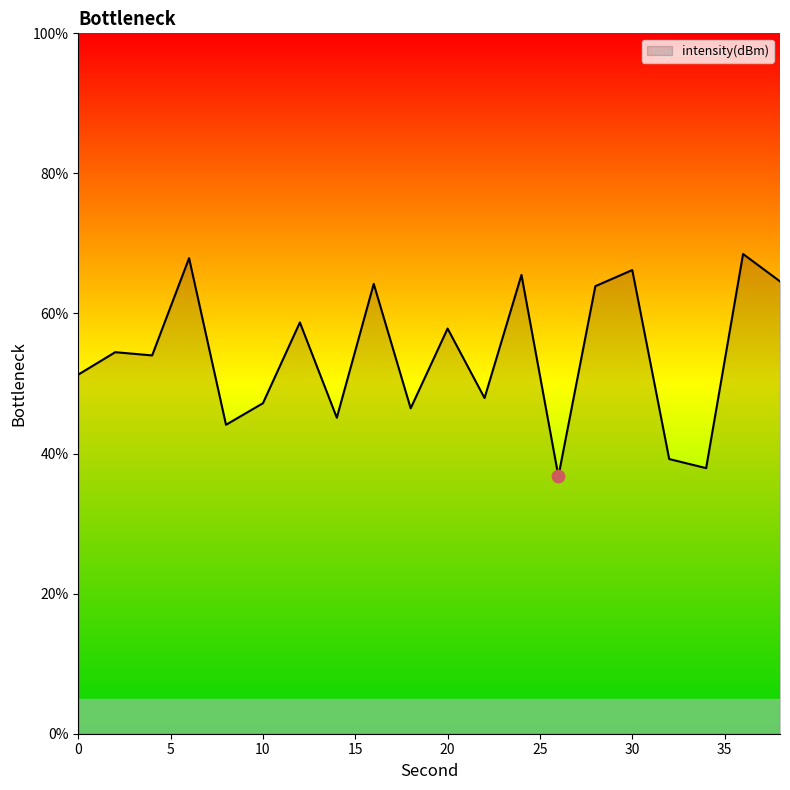

What is the smallest value displayed?

36.8